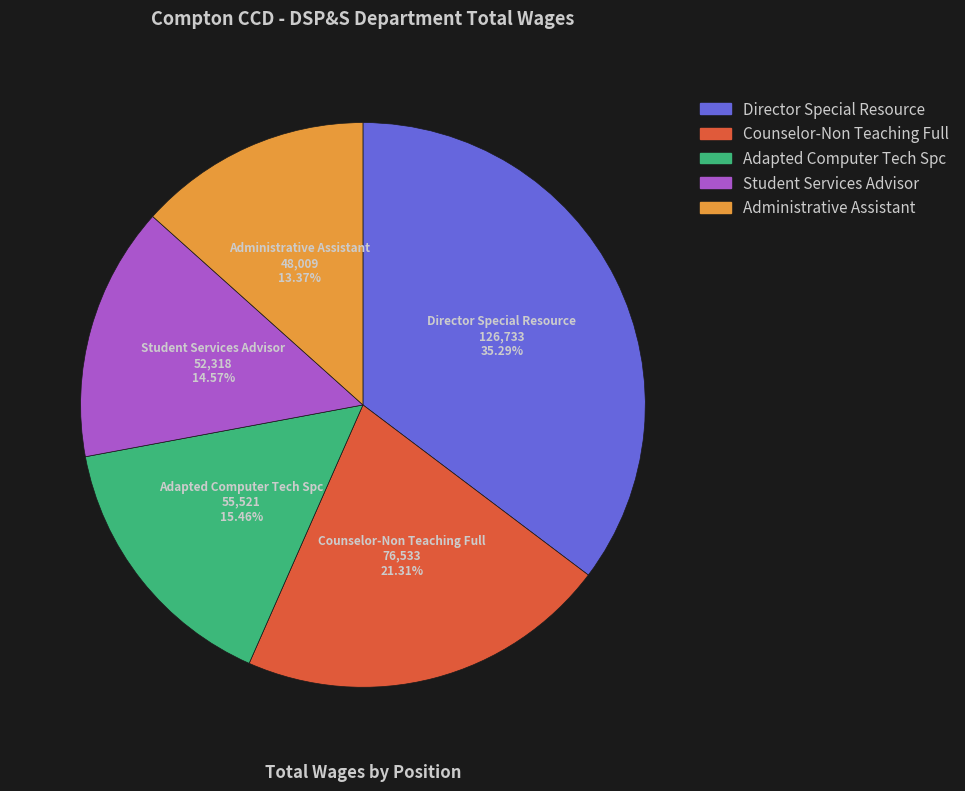

Which slice is the smallest?

Administrative Assistant